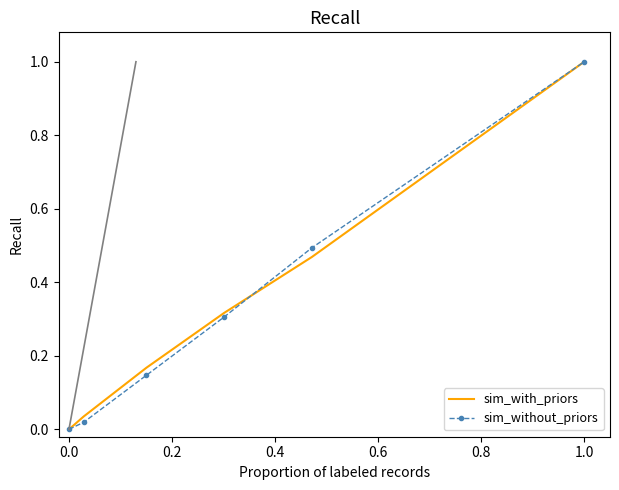

What is the maximum value for sim_without_priors?

1.0